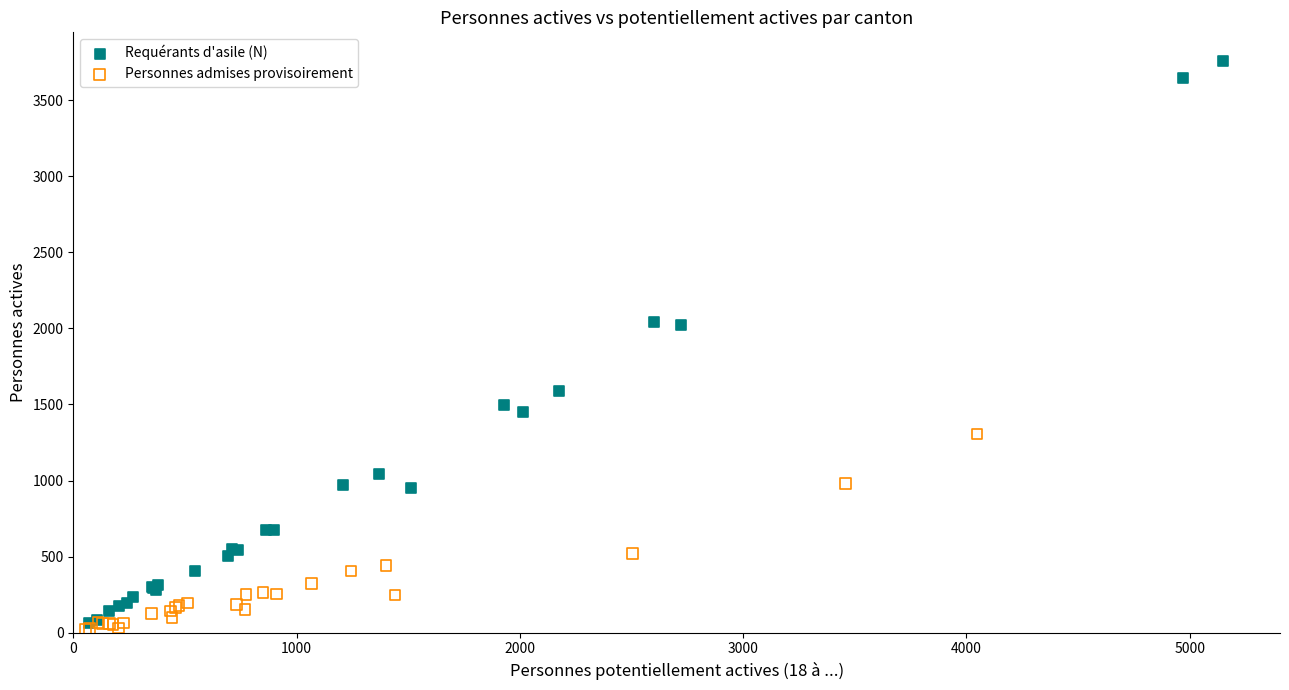

Which series has the largest Y range (max minus min)?

Requérants d'asile (N)